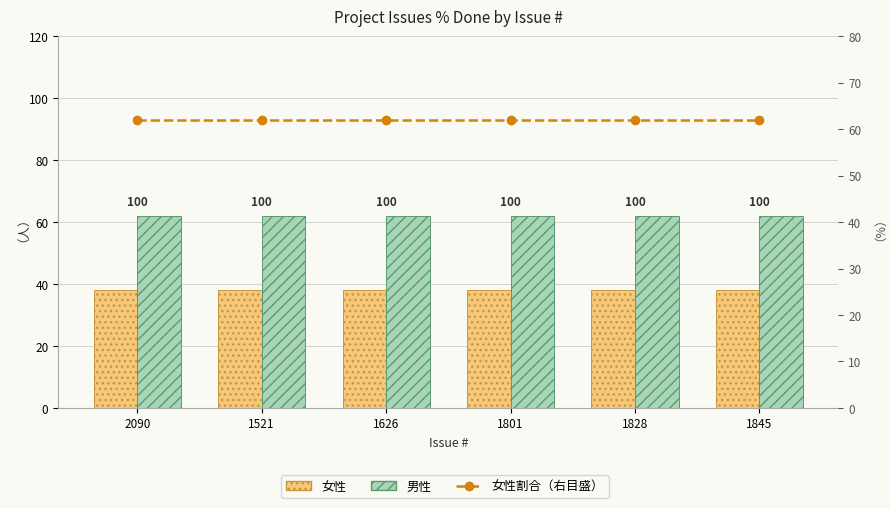

What is the value of the 女性割合（右目盛） bar at the 4th from the left?

62